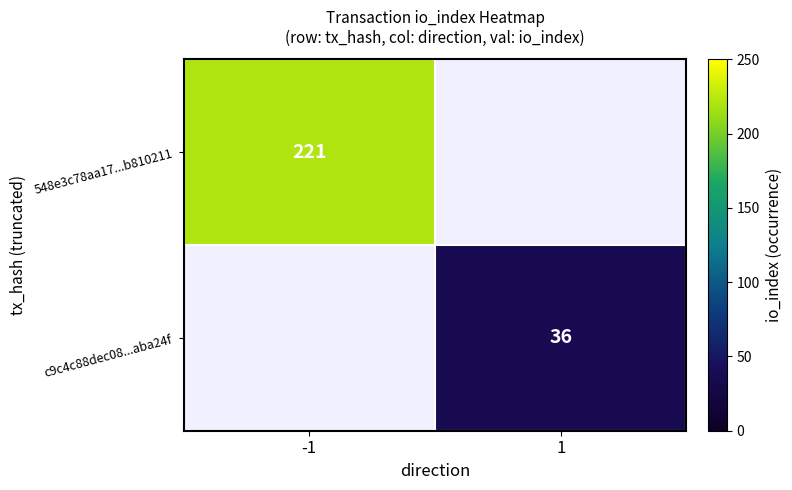

Is the value of 548e3c78aa17...b810211 at -1 greater than the value of c9c4c88dec08...aba24f at 1?

Yes